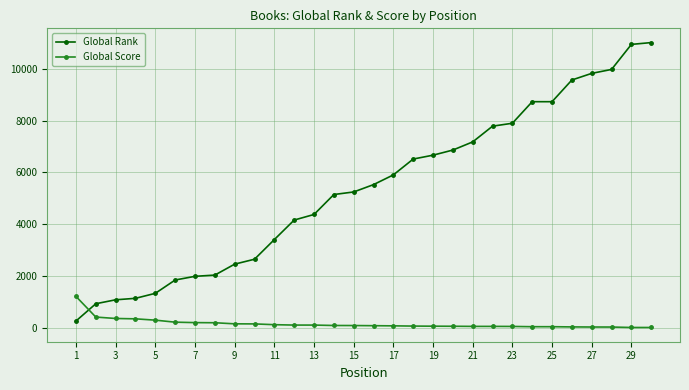

At how many categories does at least one series exceed 5042?

17